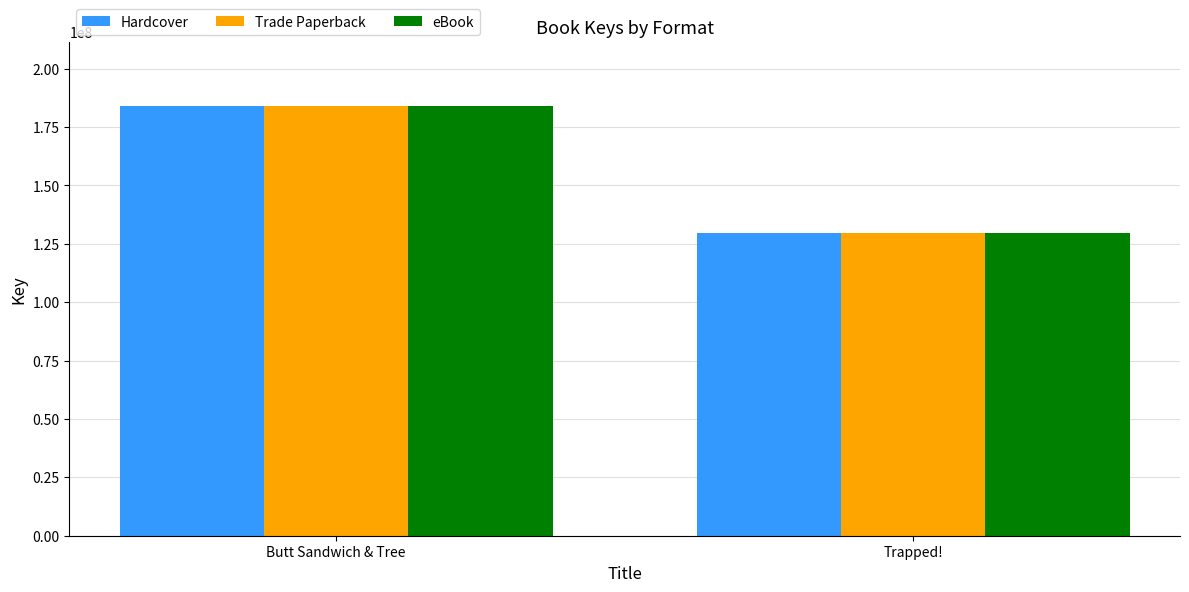

The Hardcover series shows 182127800 at Trapped!. True or false?

False